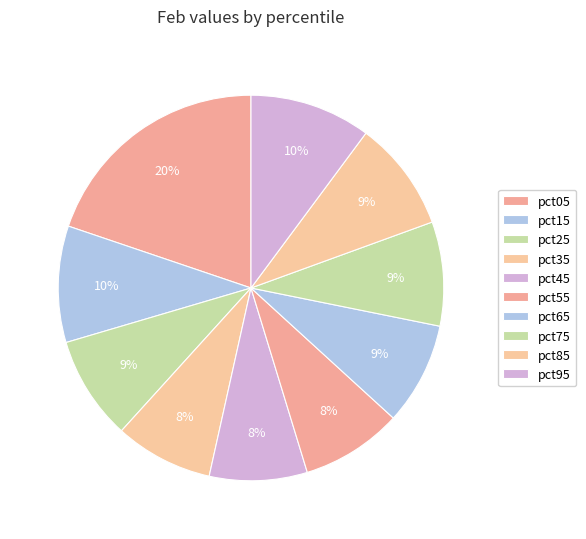

Do pct35 and pct45 together represent more than half of the pie?

No